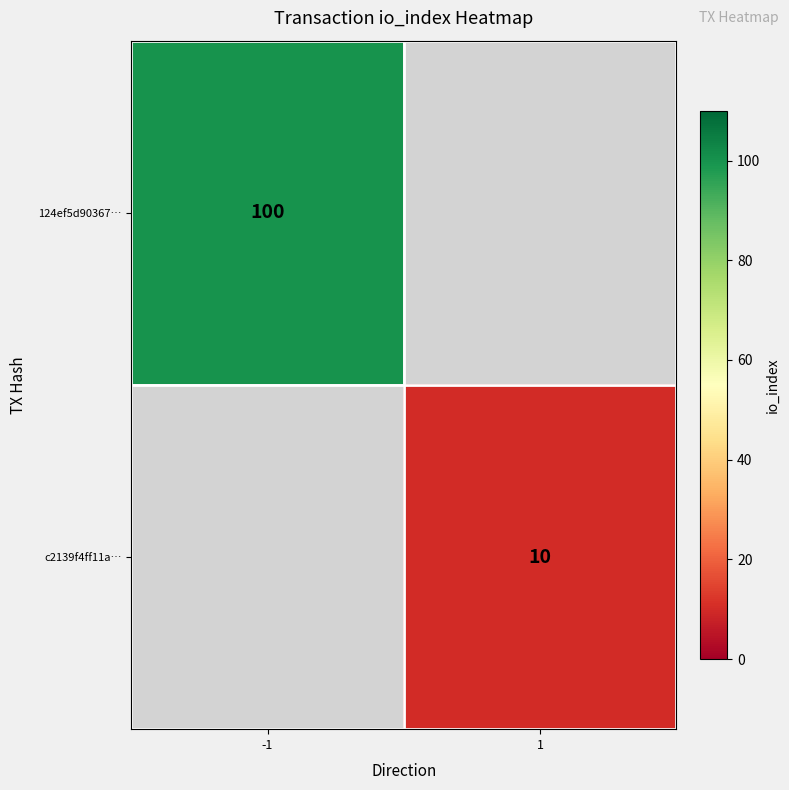

True or false: c2139f4ff11a… has a value of 10 at 1.

True